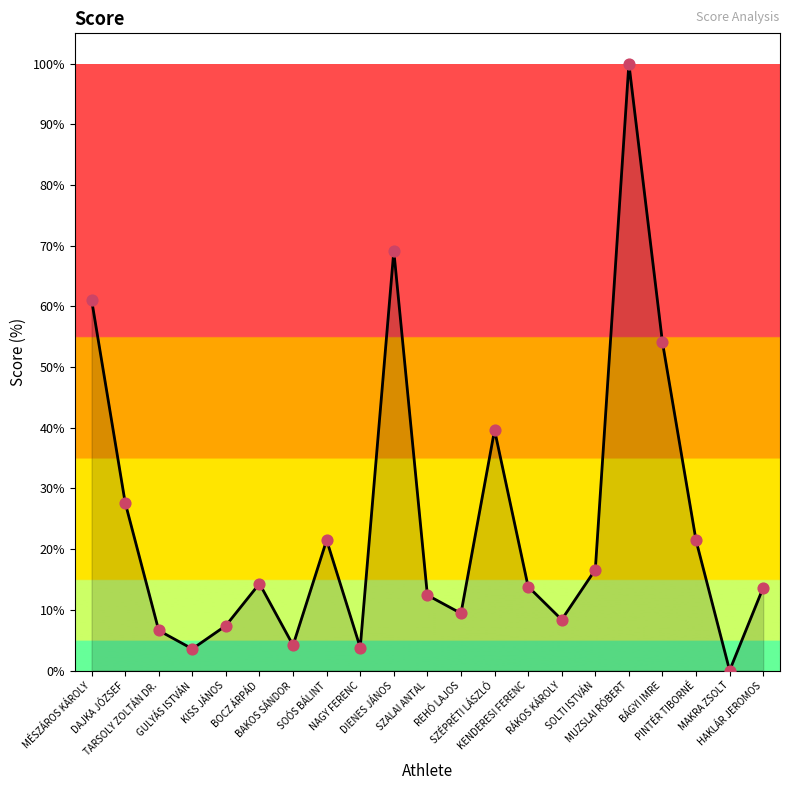

Between MUZSLAI RÓBERT and RÁKOS KÁROLY, which is larger?

MUZSLAI RÓBERT